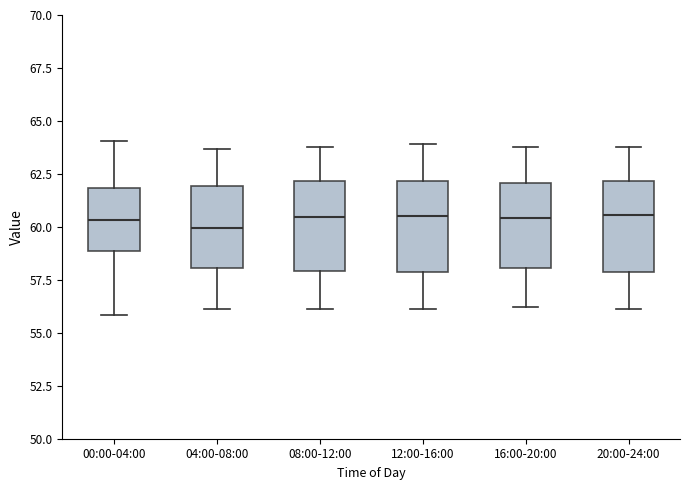

Where does the lower whisker of the box for 00:00-04:00 end on the y-axis? The values are not printed on the chart, so give them approximately, as read against the axis.

56.0